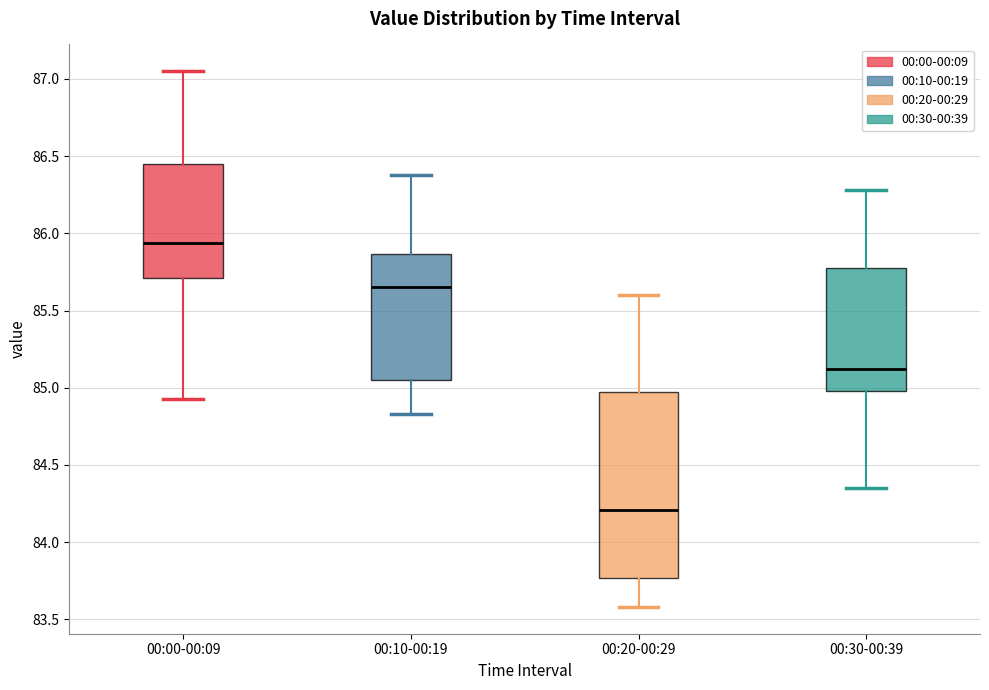

Reading left to right, transcribe this box plot: for each box, give where its median line is, the range the box spans, and where its two whiskers end, as read against the y-axis. The values are not printed on the chart, so give them approximately, as read against the axis.

00:00-00:09: median 85.95, box 85.70 to 86.45, whiskers 84.95 to 87.05
00:10-00:19: median 85.65, box 85.05 to 85.85, whiskers 84.85 to 86.40
00:20-00:29: median 84.20, box 83.75 to 84.95, whiskers 83.60 to 85.60
00:30-00:39: median 85.10, box 85.00 to 85.80, whiskers 84.35 to 86.30